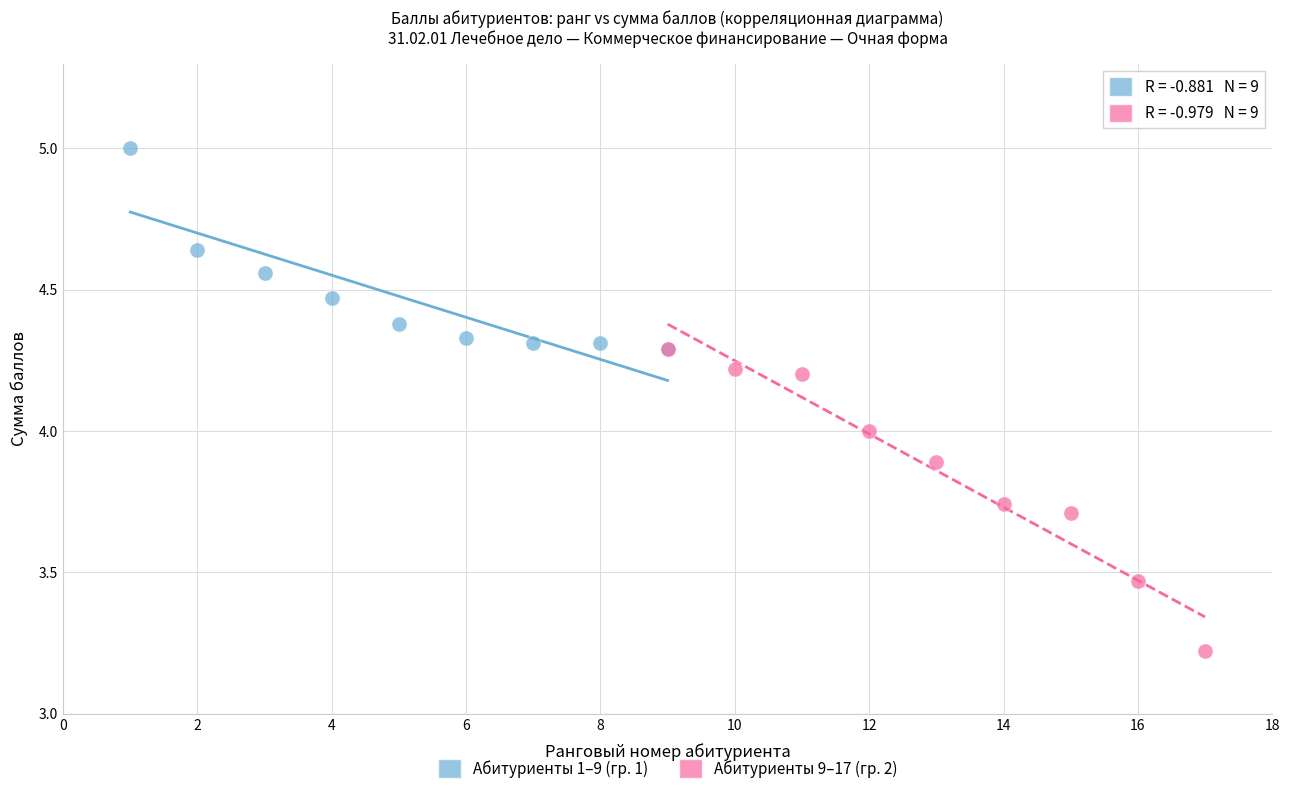

Which series has the widest spread of Y values?

Абитуриенты 9–17 (гр. 2)